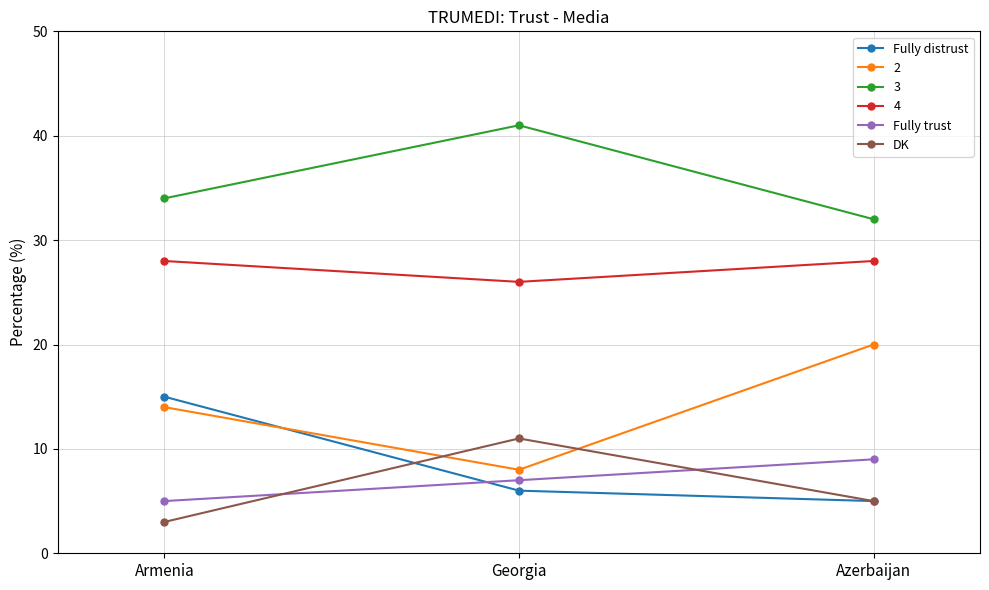

Count the number of categories in the chart.

3